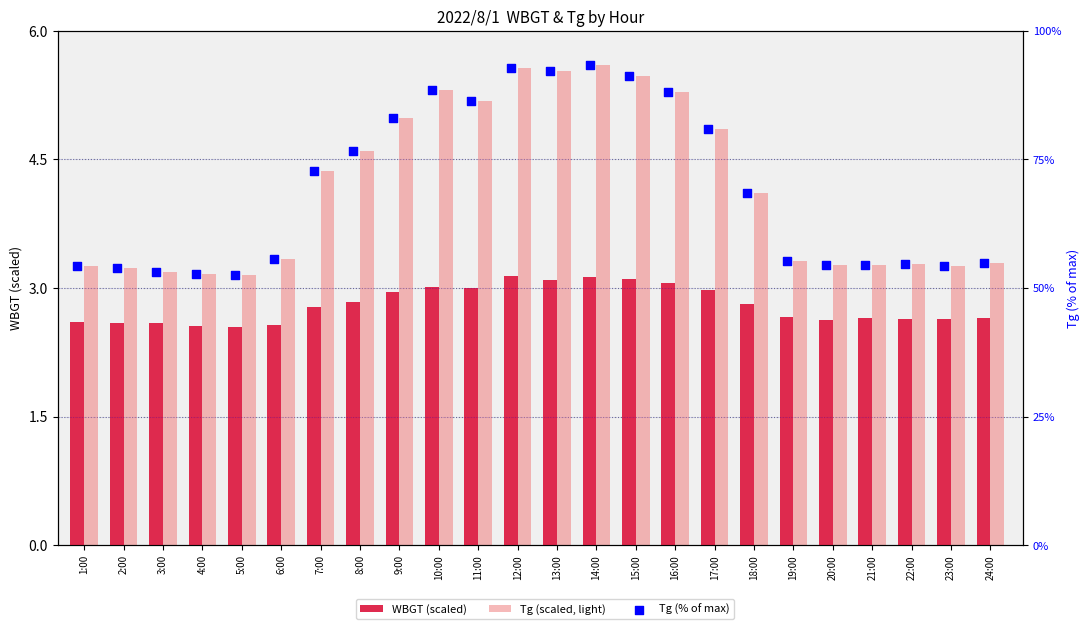

Which series has the widest spread of Y values?

Tg (% of max)